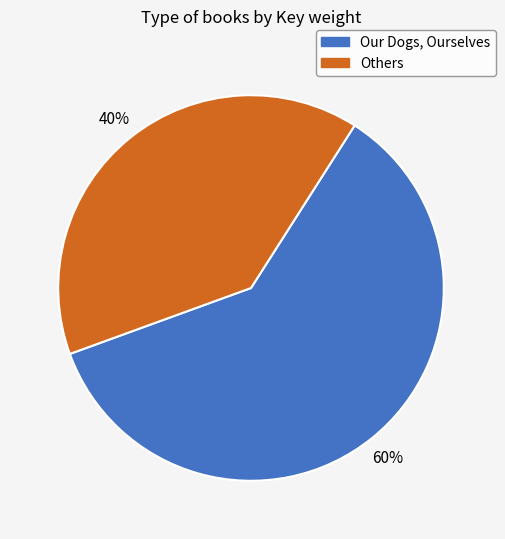

To the nearest percent, what is the average slice percentage?

50%